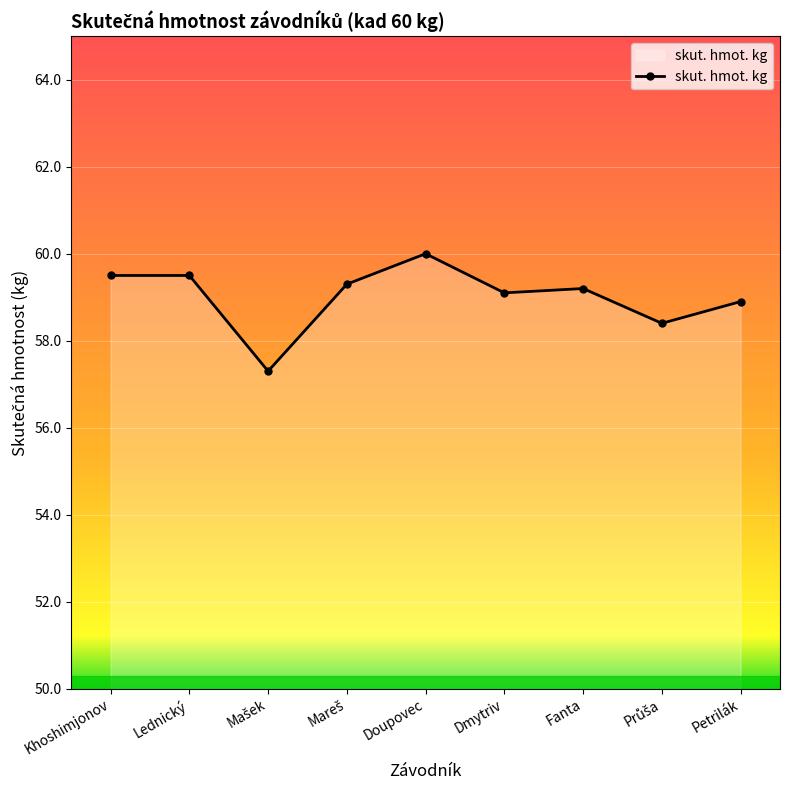

What is the difference between the maximum and minimum values?

2.7